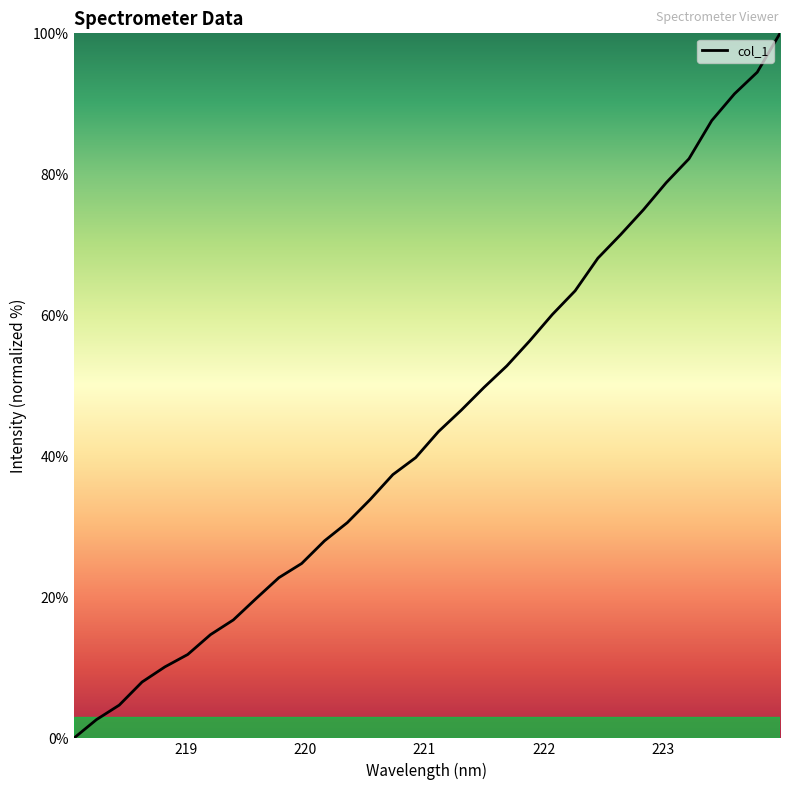

What is the greatest value displayed?

100.0